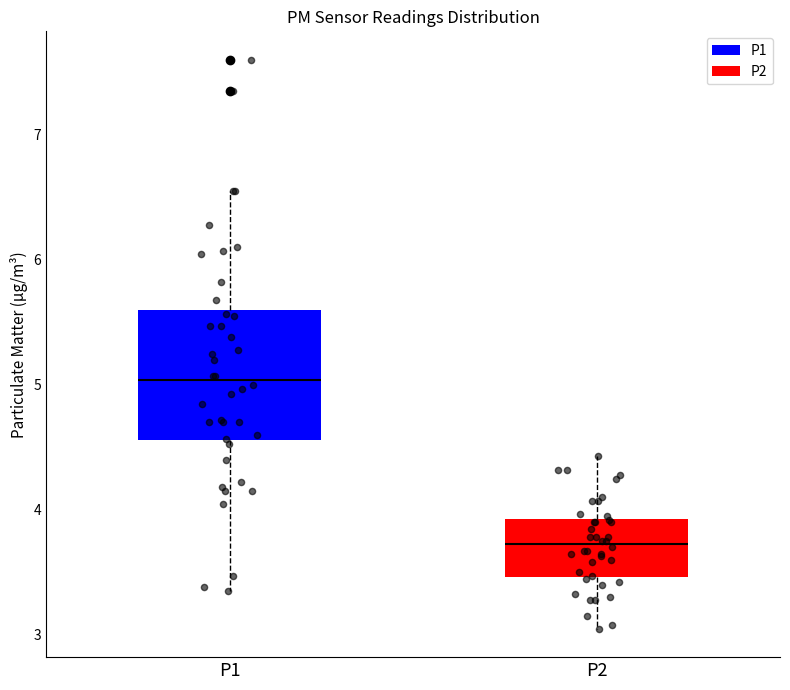

Comparing the boxes themselves (not the whiskers), which one is the tallest?

P1